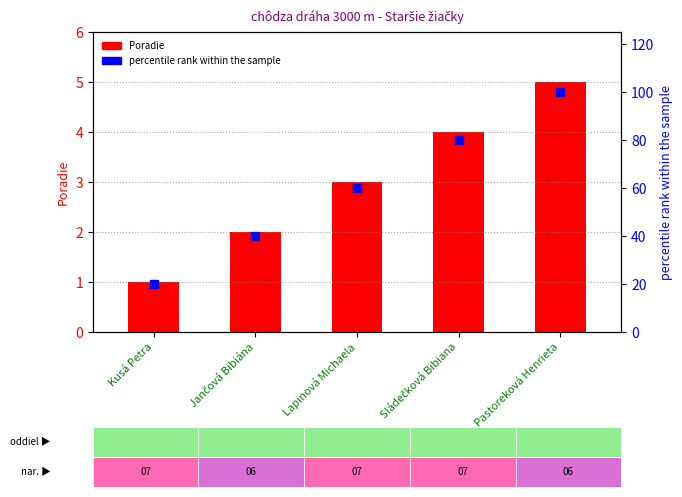

Which series has the largest total across all categories?

percentile rank